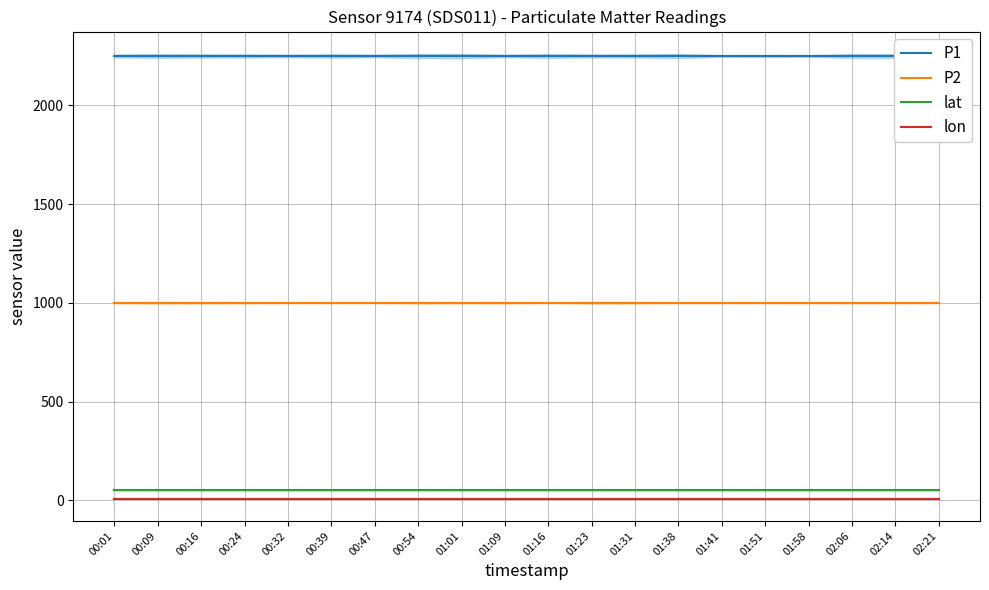

The value of P1 at 01:51 is 2250.0. True or false?

True